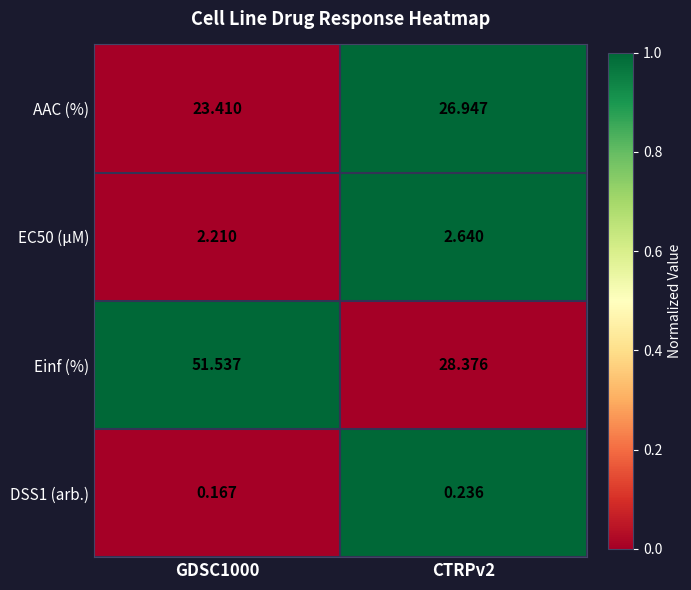

Which series changed the most between GDSC1000 and CTRPv2?

Einf (%)